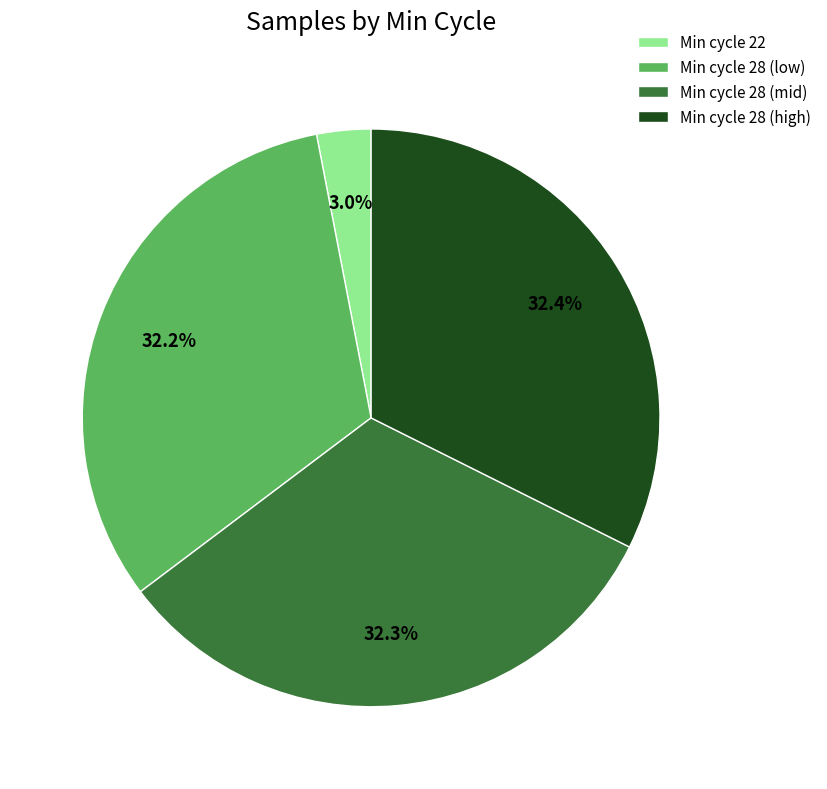

To the nearest percent, what is the average slice percentage?

25%